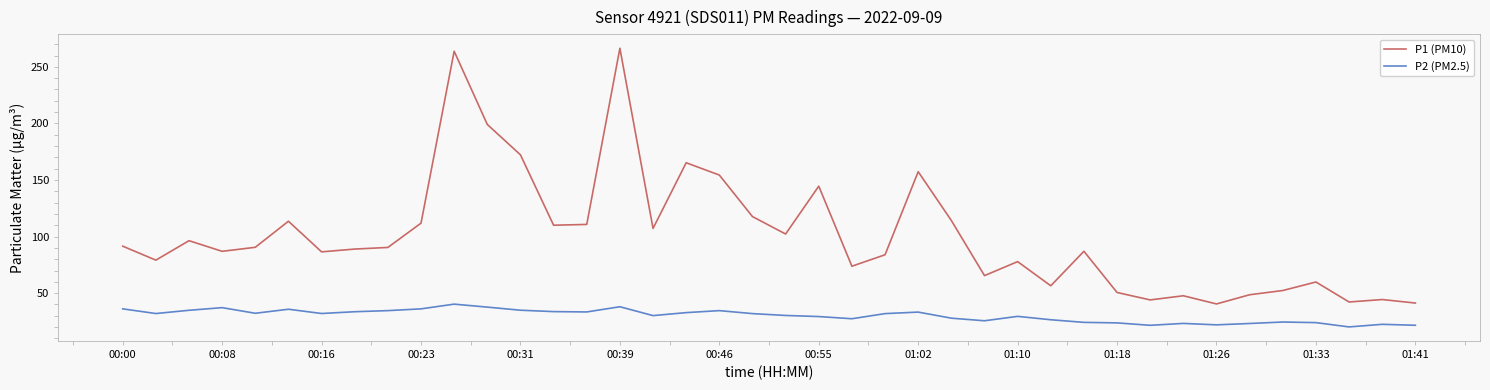

List the series in order of their overall mean, lowest first.

P2 (PM2.5), P1 (PM10)